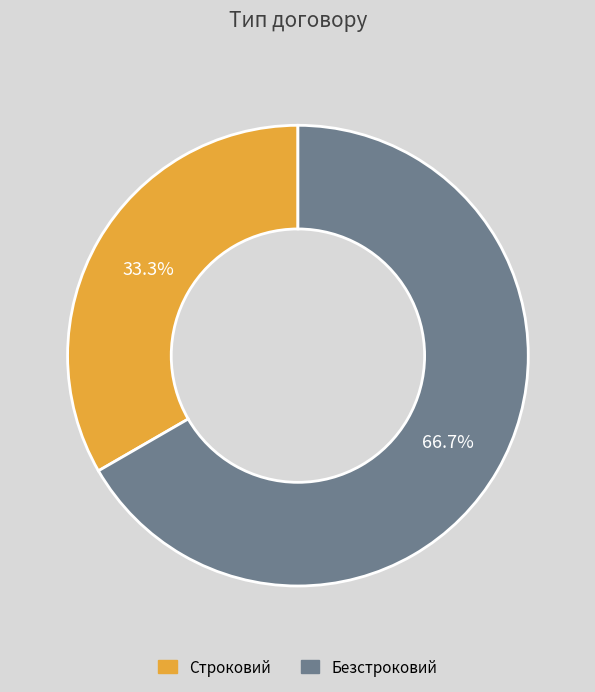

How many segments does this pie chart have?

2